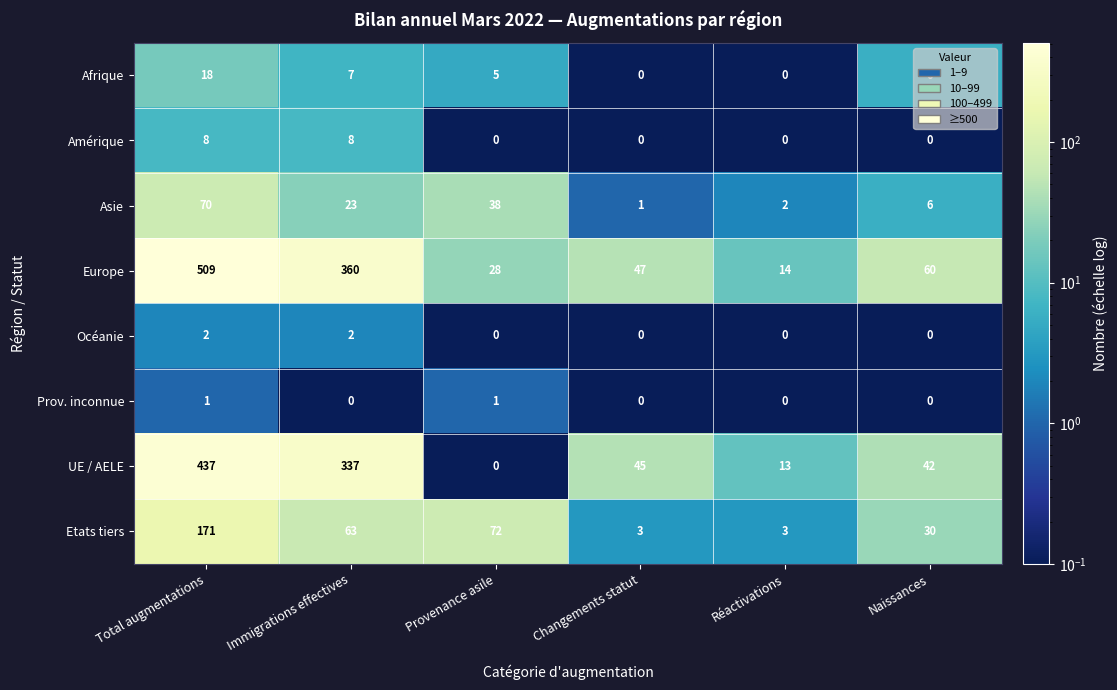

Where is Afrique nearest to the value 9?

Immigrations effectives